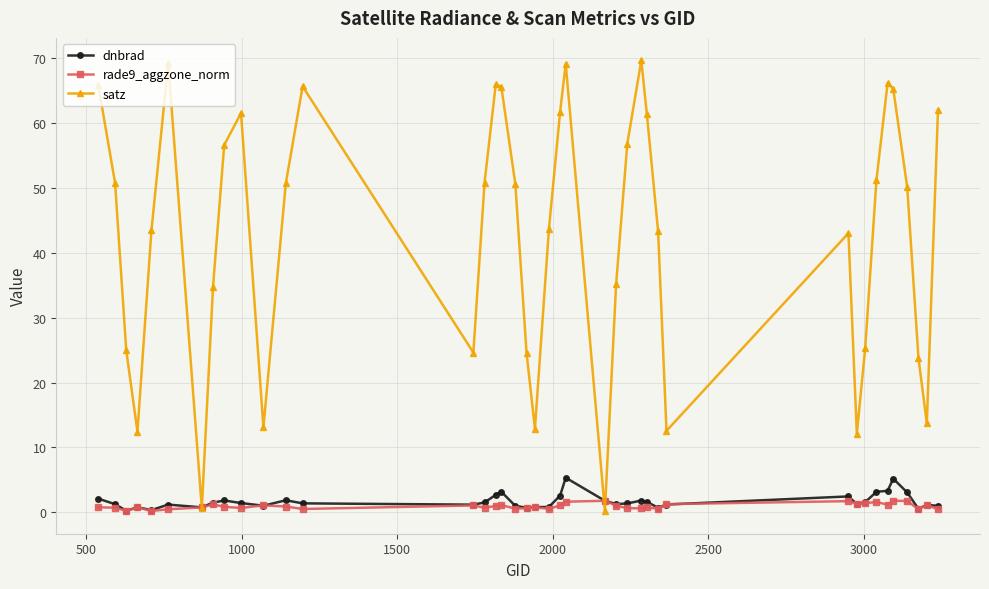

What is the greatest value displayed?

69.6